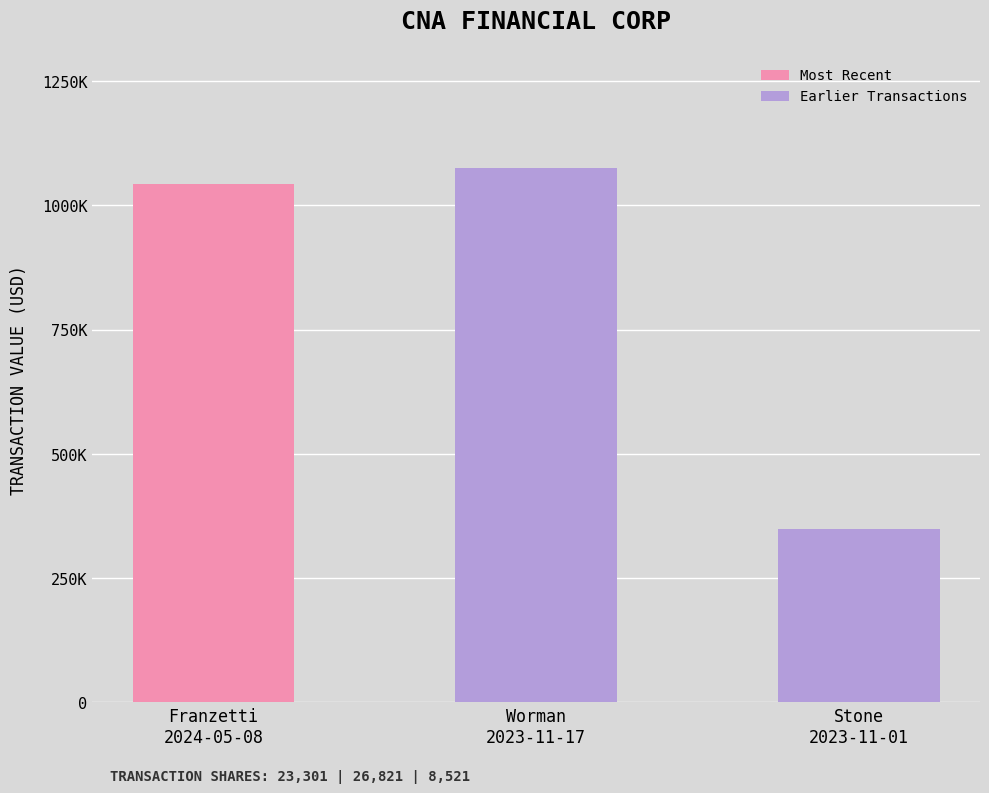

Does the chart contain any negative values?

No